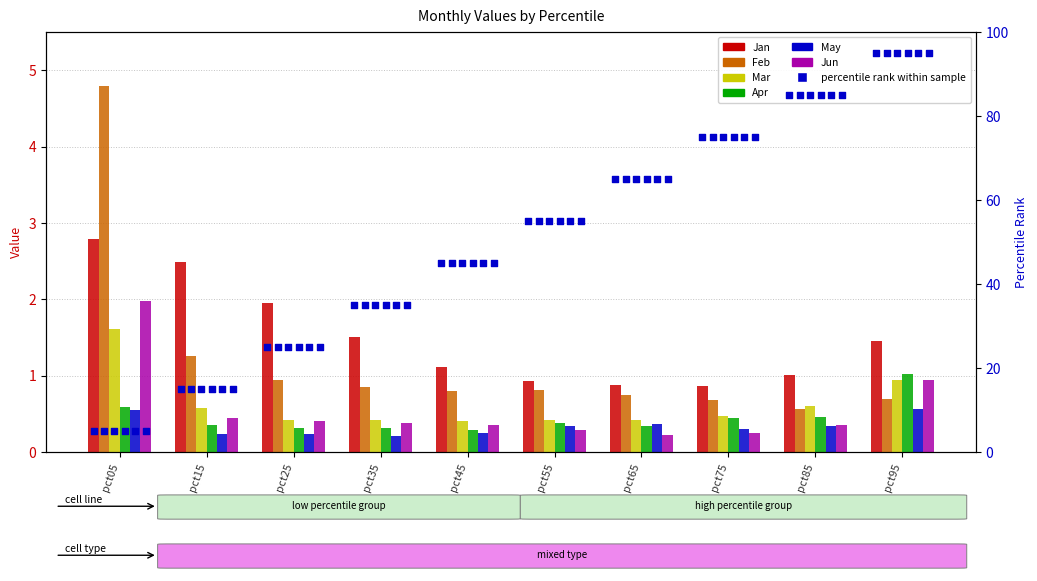

What are all the series names shown in the legend?

Jan, Feb, Mar, Apr, May, Jun